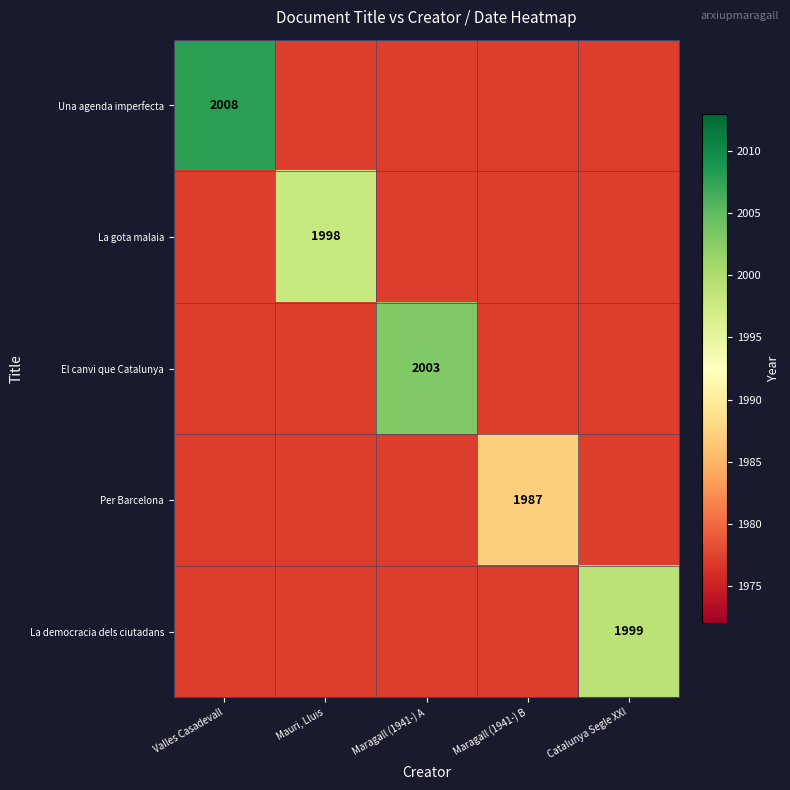

Is it true that La gota malaia equals 1998 at Mauri, Lluis?

True